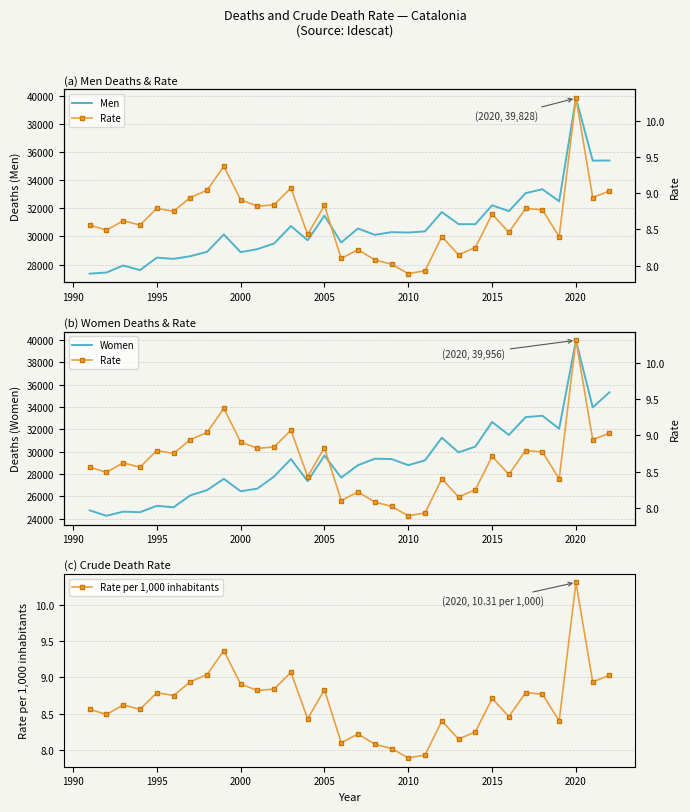

True or false: Rate per 1,000 inhabitants has more than 0 points higher than both neighbors.

True